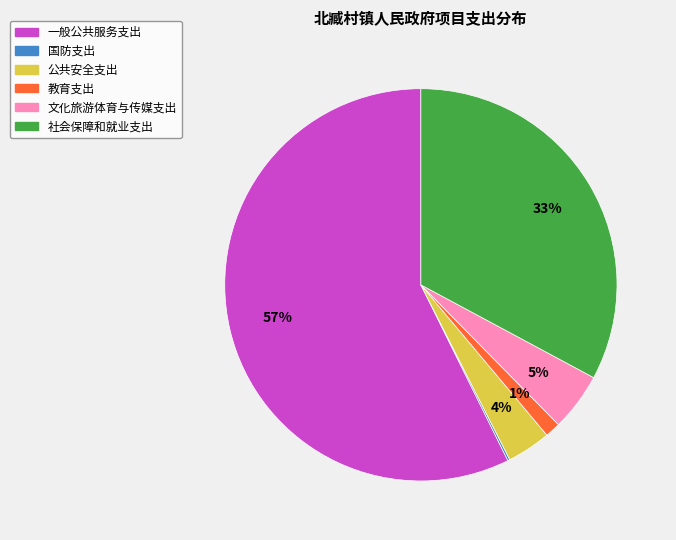

Which slice is the largest?

一般公共服务支出